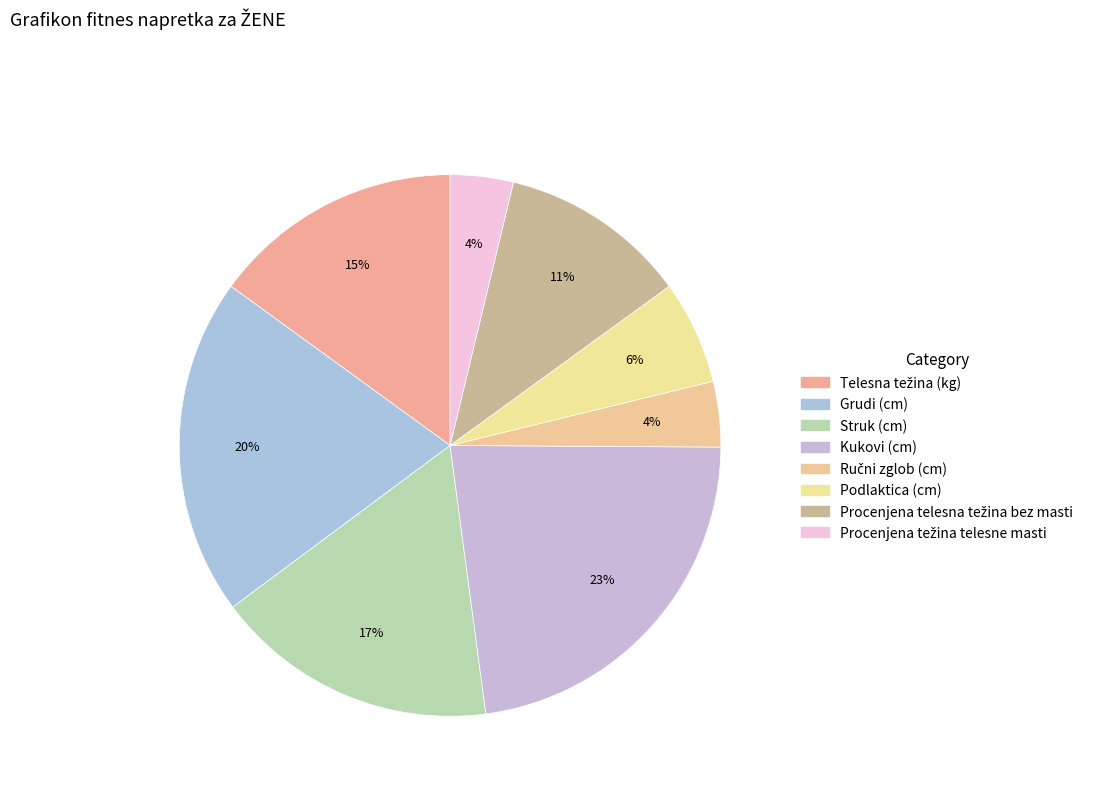

To the nearest percent, what is the difference between the Procenjena težina telesne masti and Podlaktica (cm) slice percentages?

2%